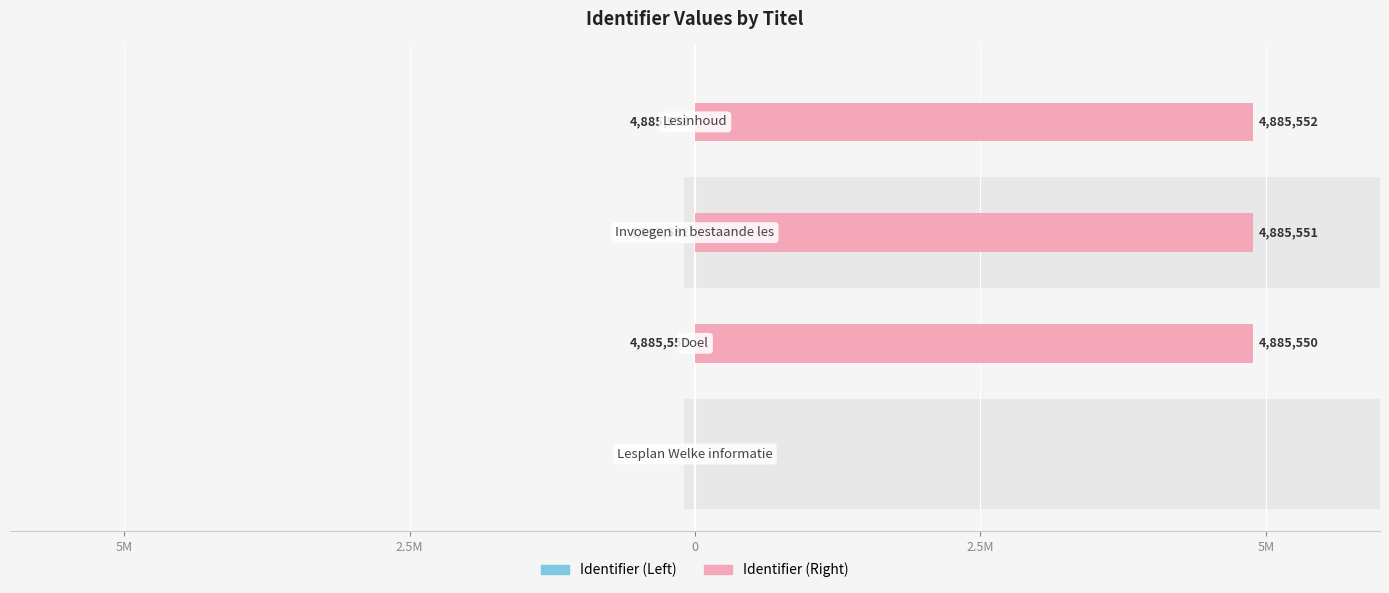

The value of Identifier (Left) at 2.5M is 2812053. True or false?

False